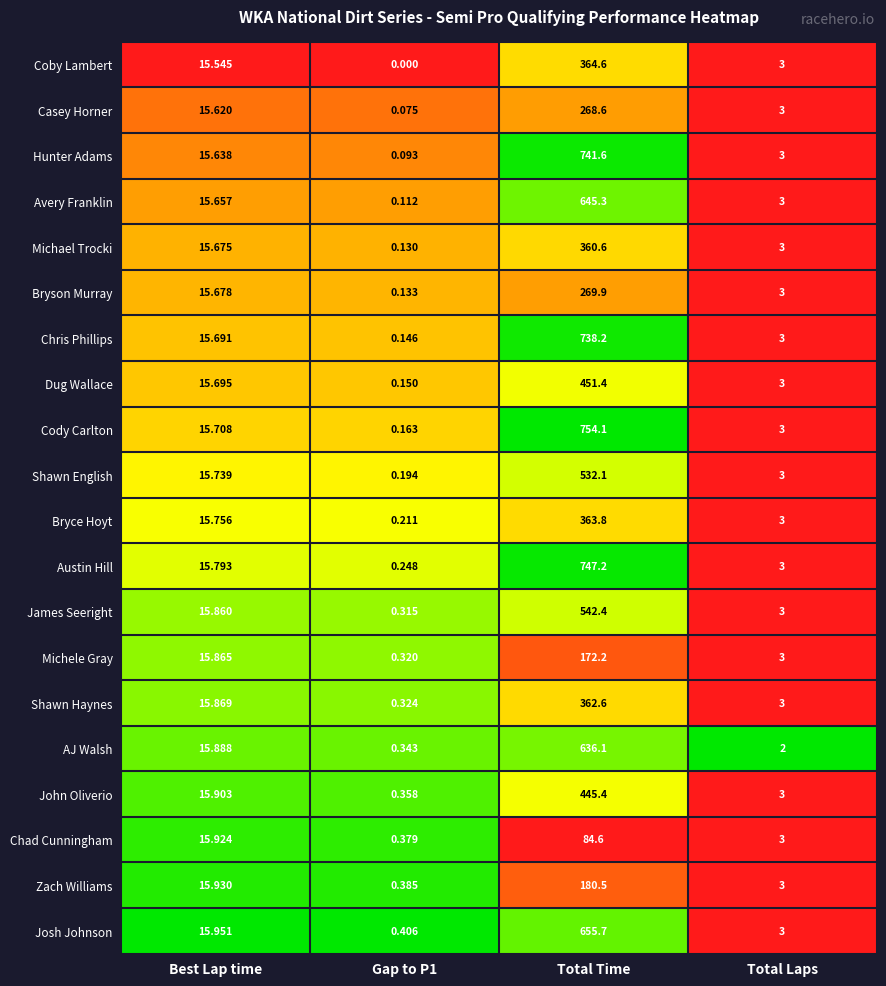

At which category is the sum across all series the highest?

Total Time